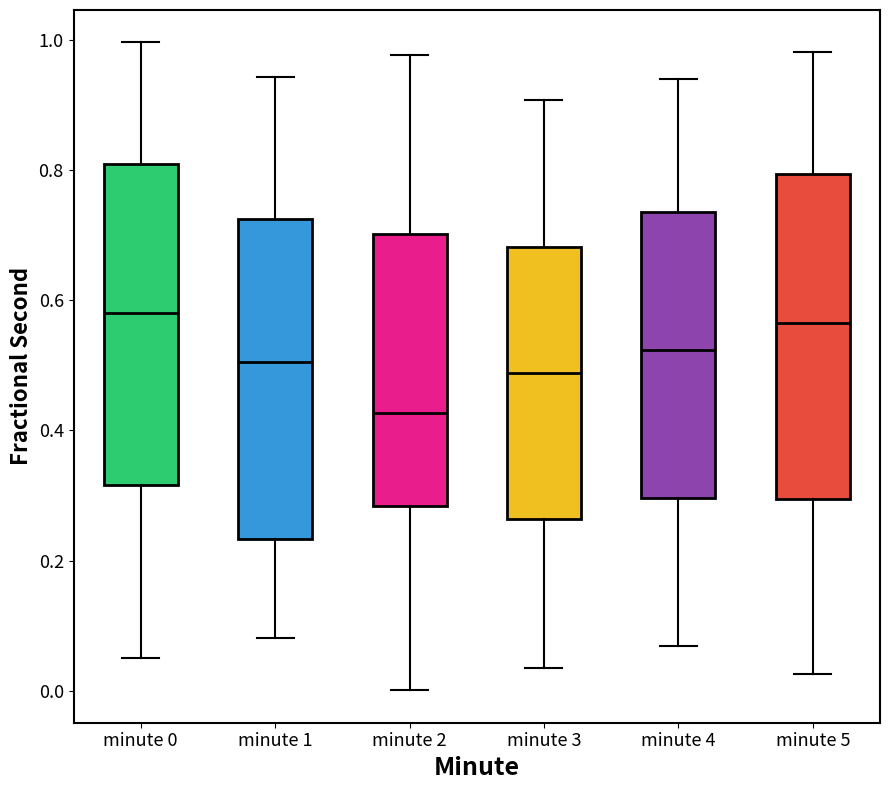

Reading left to right, read every box against the y-axis: the position of its median line, the range the box covers, and the ends of its whiskers. The values are not printed on the chart, so give them approximately, as read against the axis.

minute 0: median 0.58, box 0.32 to 0.80, whiskers 0.06 to 1.00
minute 1: median 0.50, box 0.24 to 0.72, whiskers 0.08 to 0.94
minute 2: median 0.42, box 0.28 to 0.70, whiskers 0.00 to 0.98
minute 3: median 0.48, box 0.26 to 0.68, whiskers 0.04 to 0.90
minute 4: median 0.52, box 0.30 to 0.74, whiskers 0.06 to 0.94
minute 5: median 0.56, box 0.30 to 0.80, whiskers 0.02 to 0.98